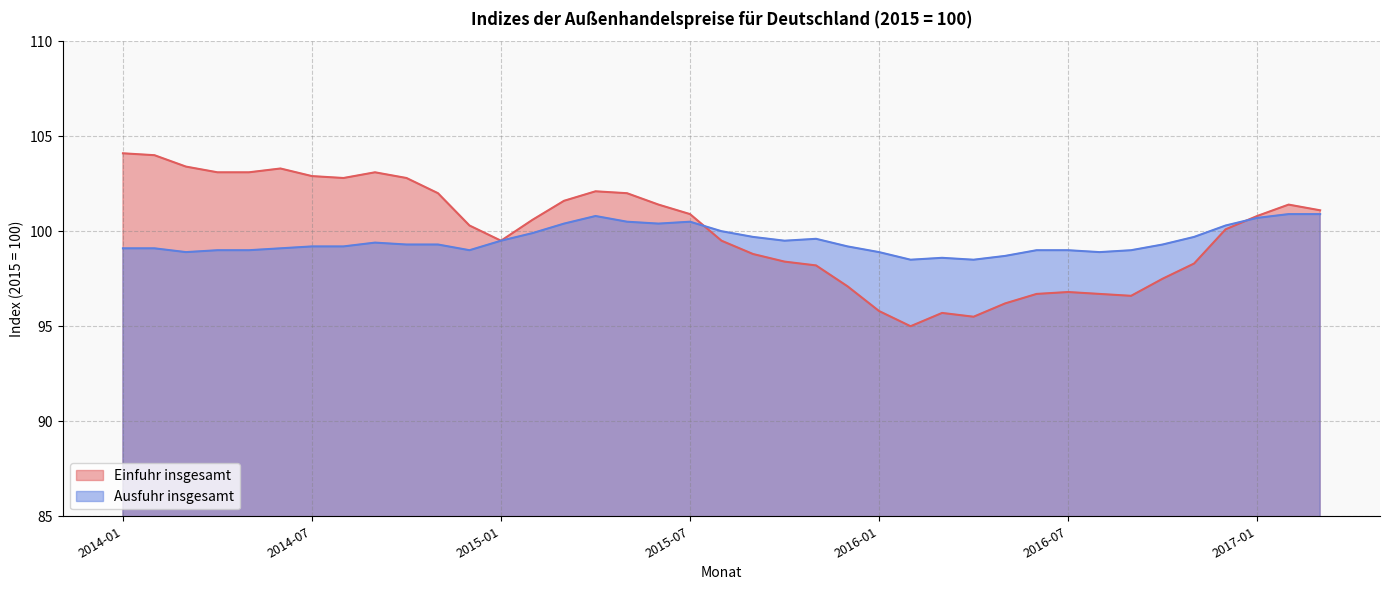

How many series are shown in this chart?

2